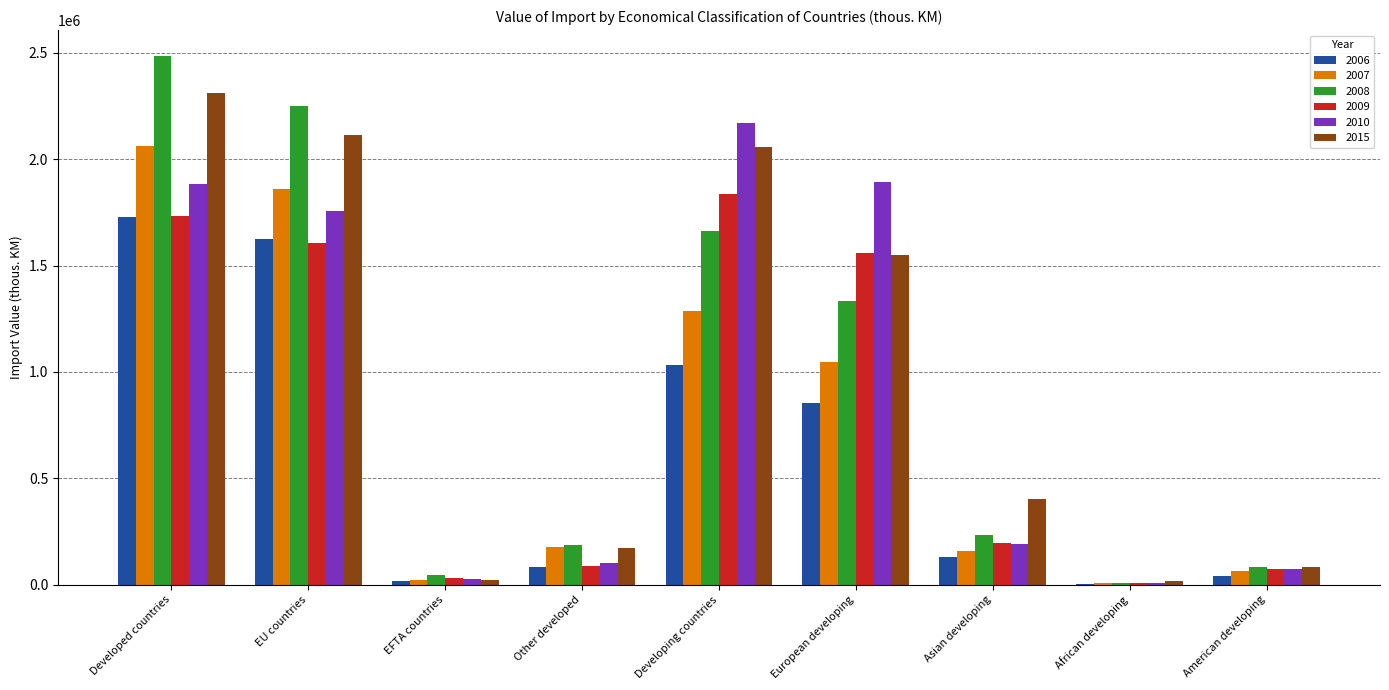

The value of 2009 at Asian developing is 196443. True or false?

True